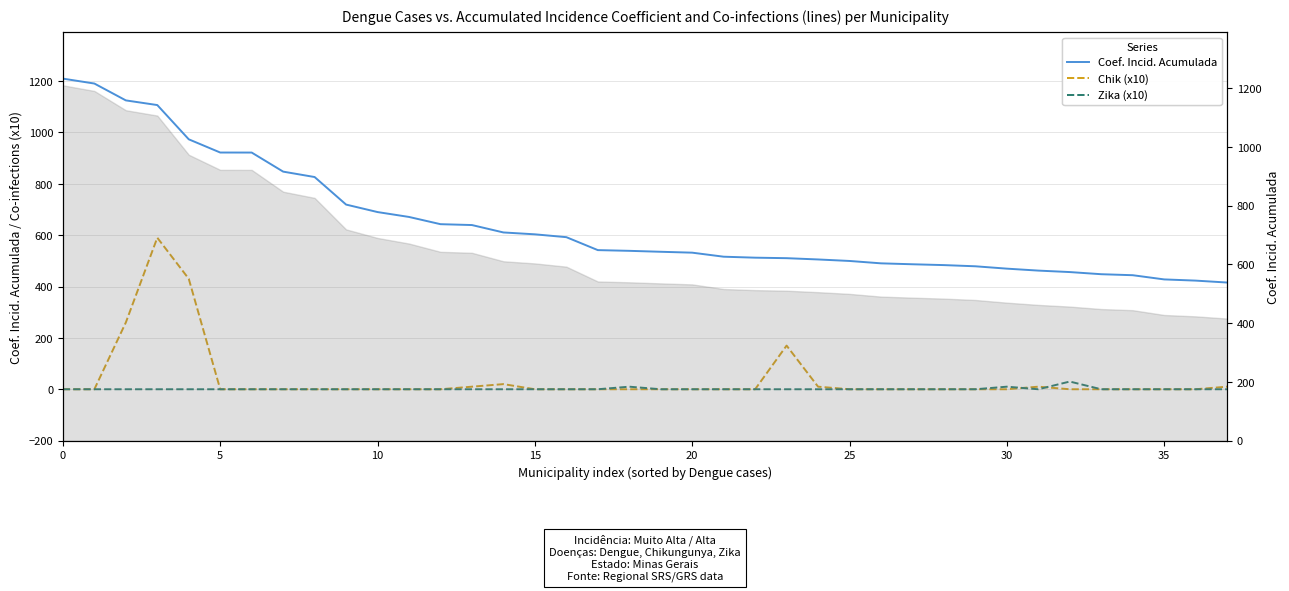

Between 14 and 26, which is larger?

14